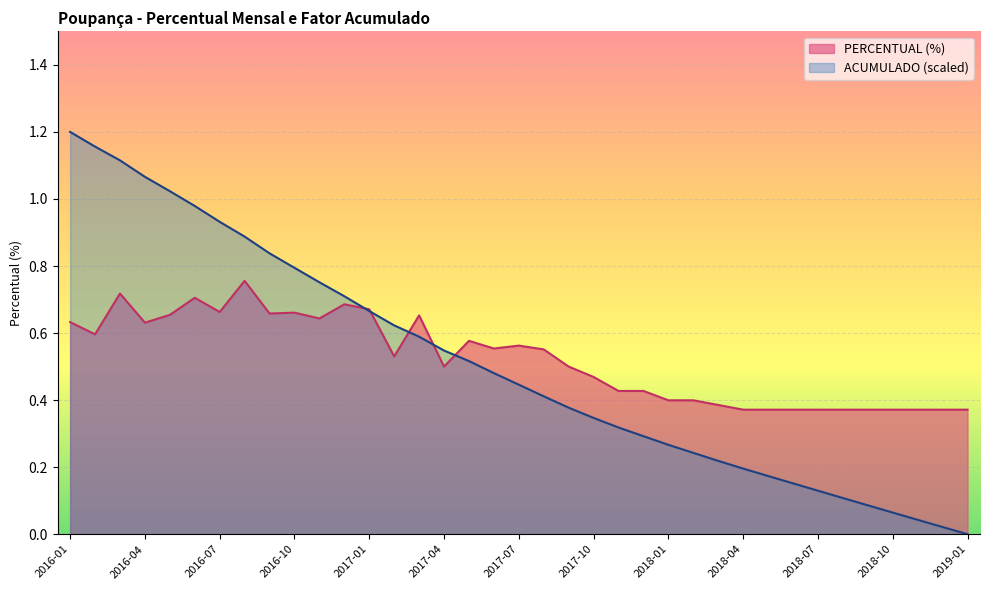

Which series has the widest spread of values?

ACUMULADO (scaled)